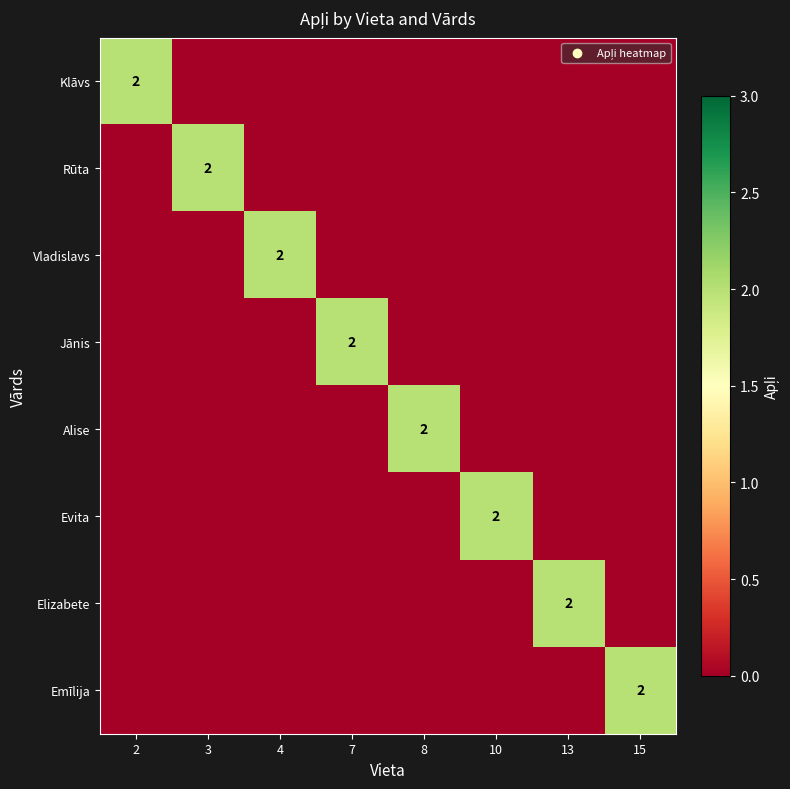

The Jānis series shows 3 at 7. True or false?

False